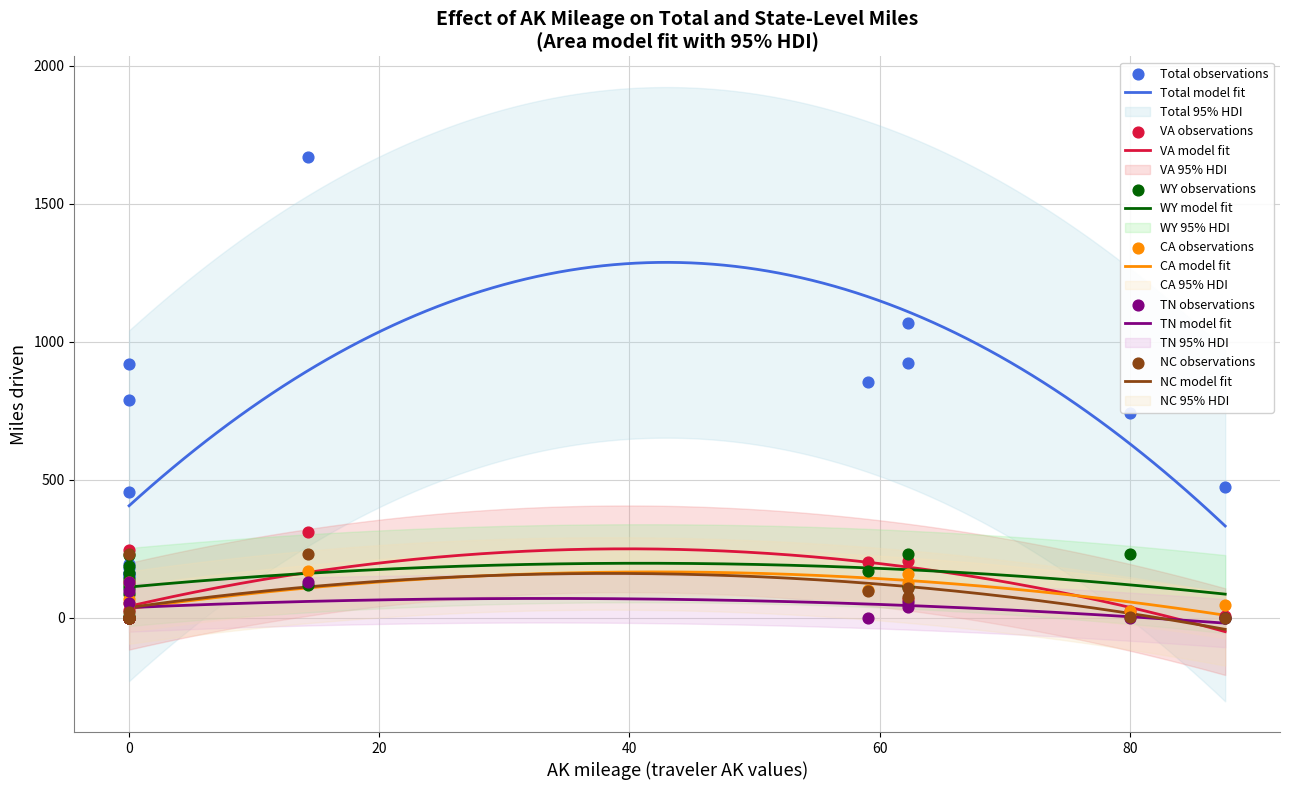

Which series has the largest total across all categories?

Total